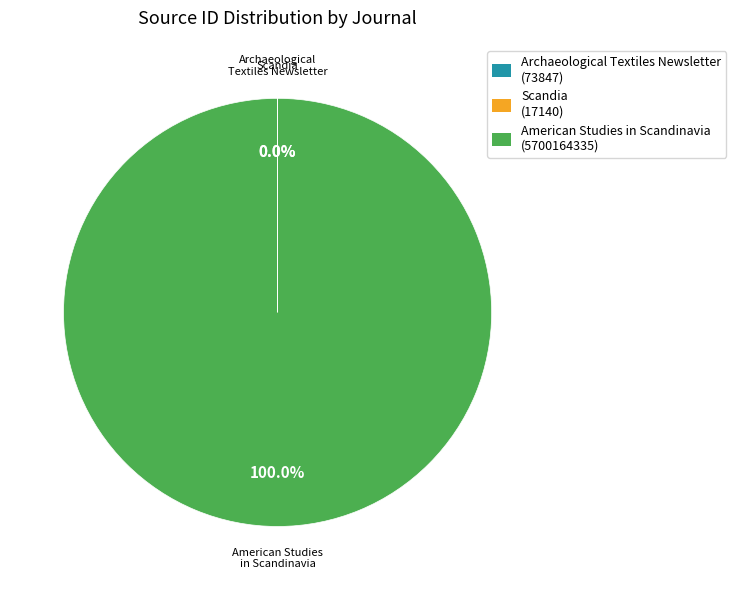

Which slice represents more than half of the pie?

American Studies in Scandinavia